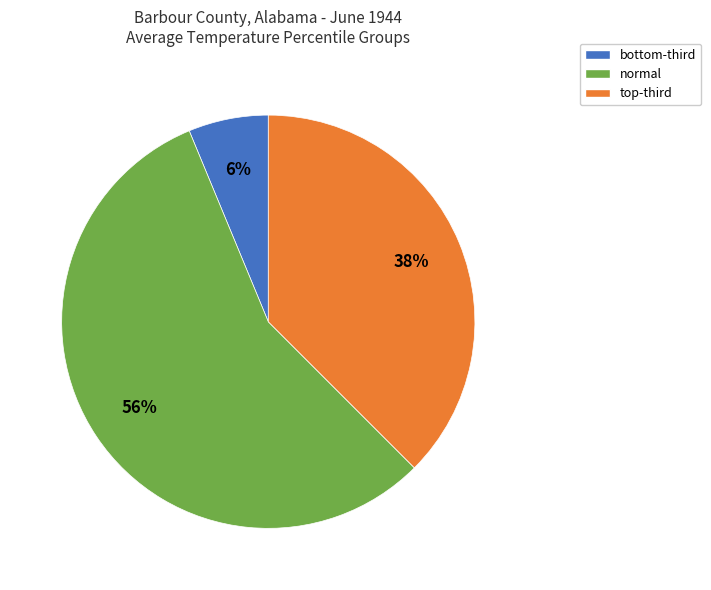

How many slices are in this pie chart?

3